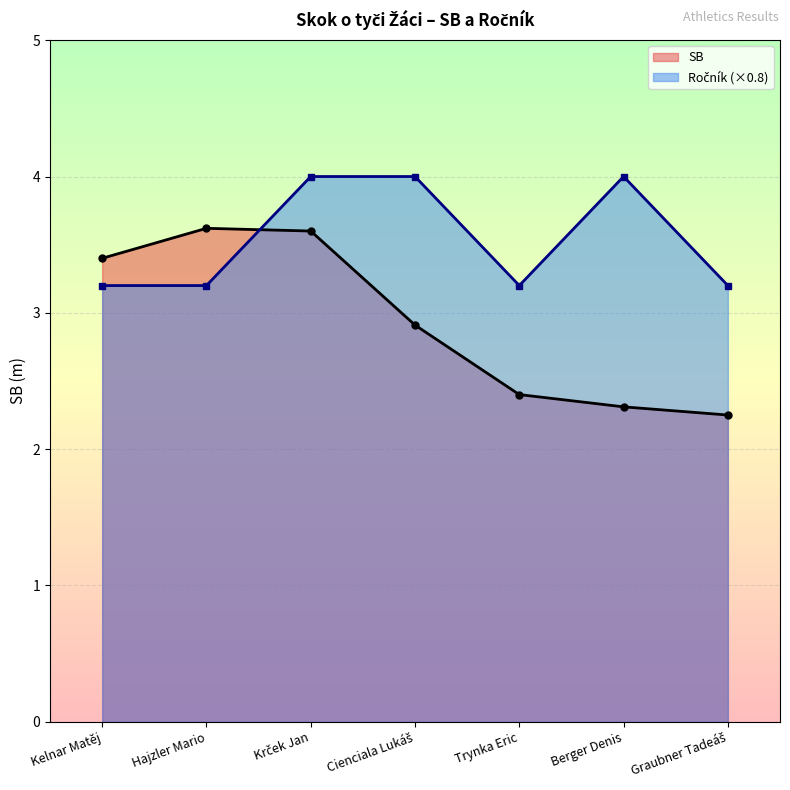

What is the difference between the maximum and minimum values in the Ročník series?

0.8